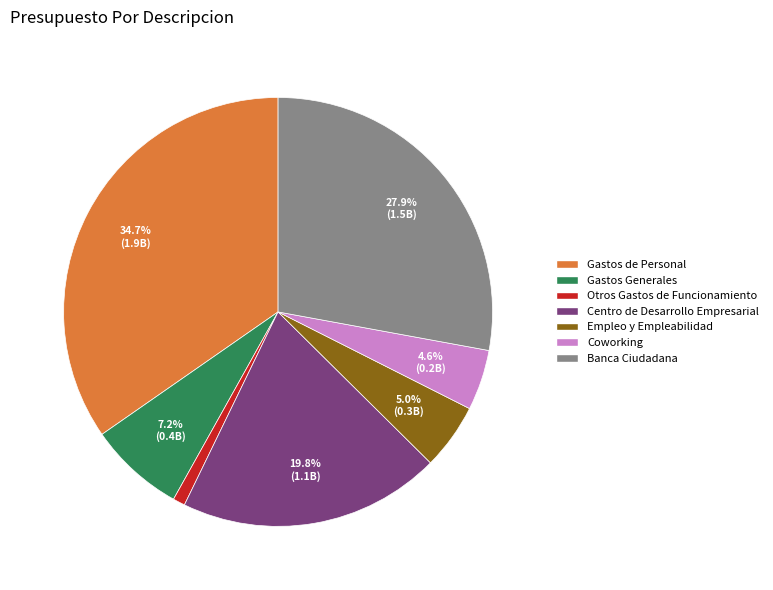

What percentage is the Empleo y Empleabilidad slice, to the nearest percent?

5%